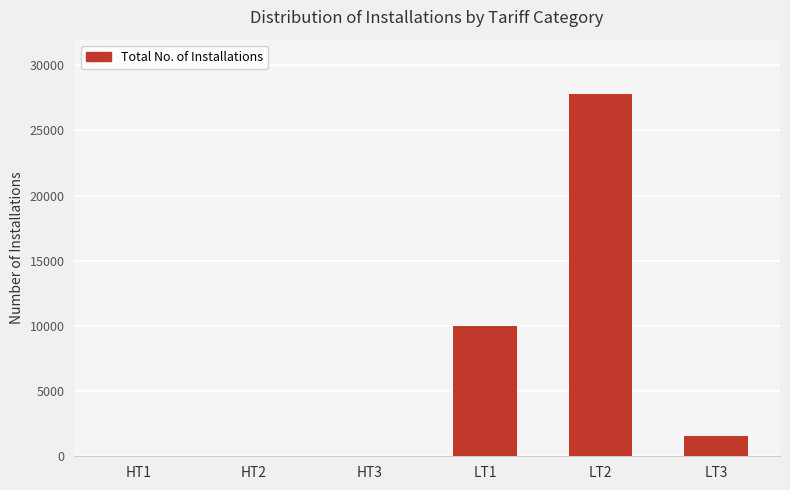

What value does the data have at LT2, to the nearest 50?

27800